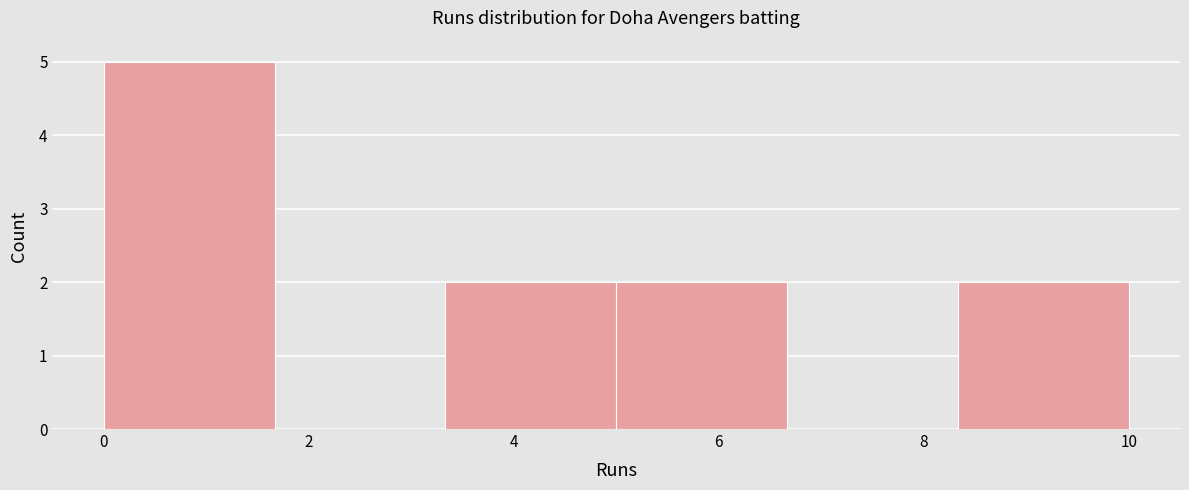

Which range on the x-axis has the tallest bar?

0.0 to 1.6